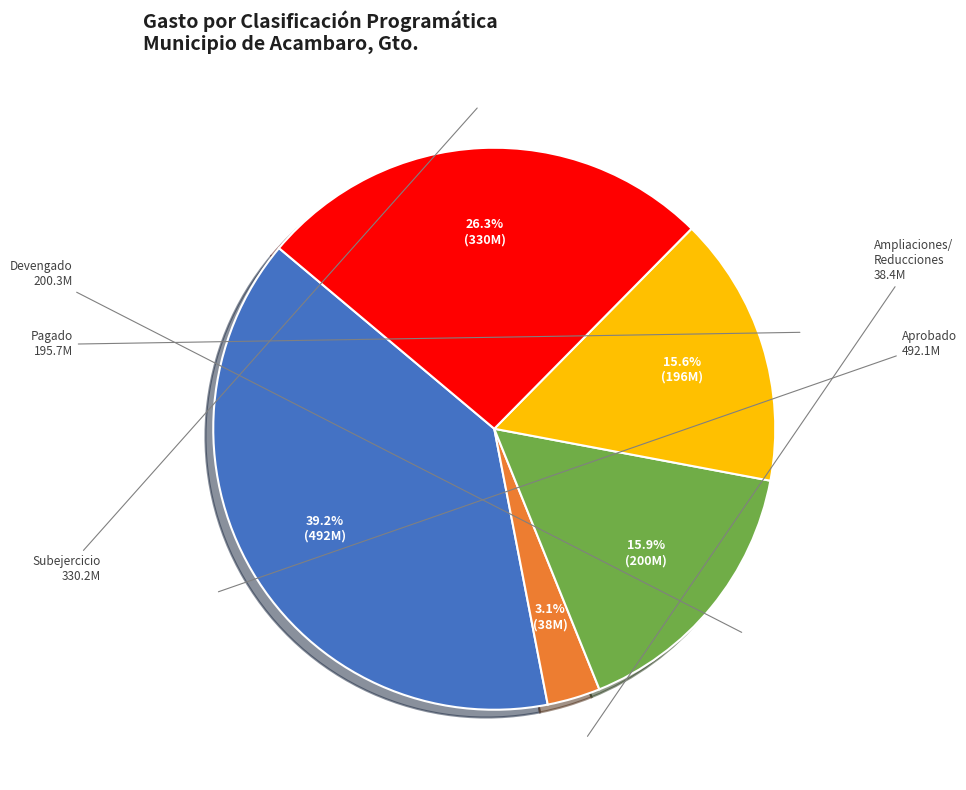

Is there a majority slice in this chart?

No